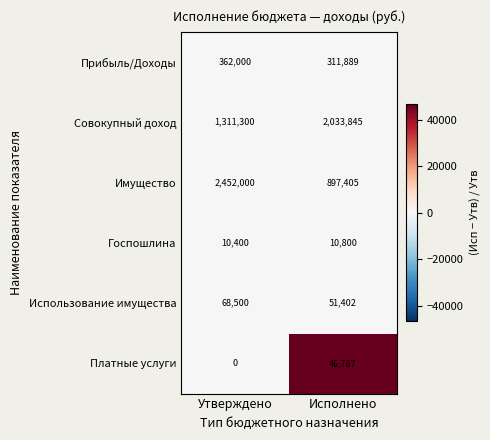

Which category has the lowest value across all series?

Утверждено